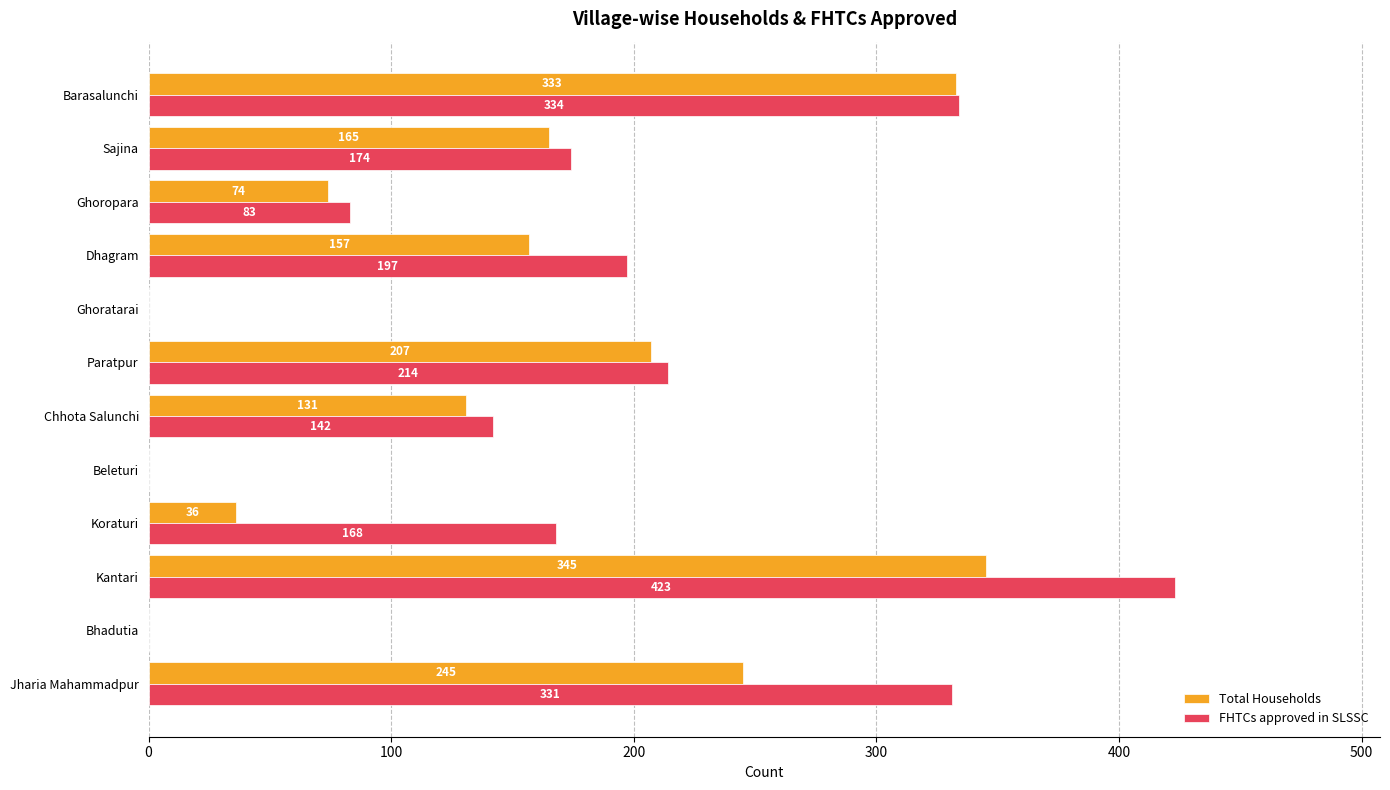

What is the total value across all series at Paratpur?

421